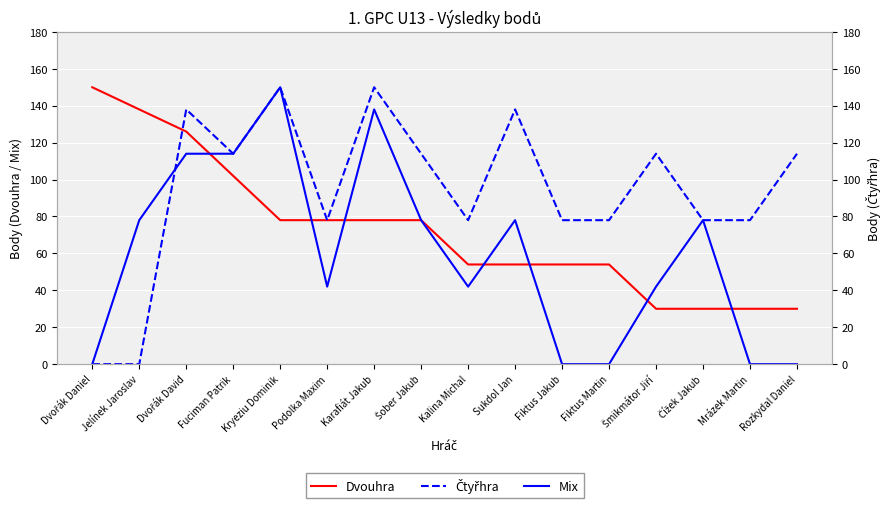

Between which two adjacent categories do Čtyřhra and Dvouhra first intersect?

Jelínek Jaroslav and Dvořák David